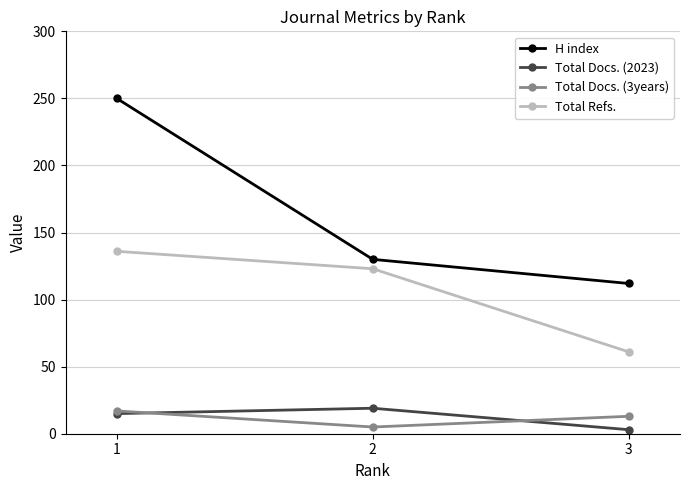

What is the sum of the H index values at 3 and 2?

242